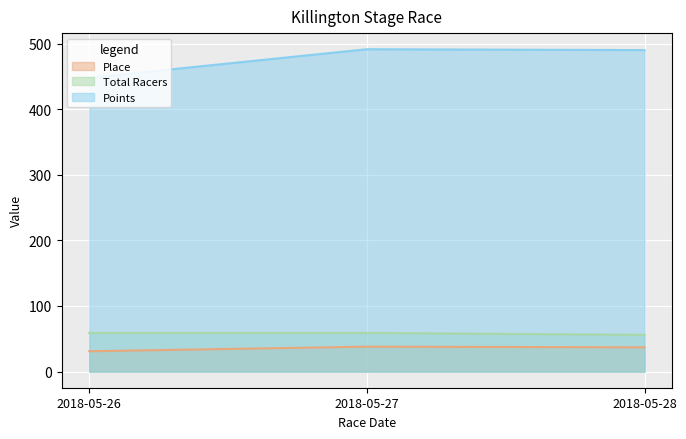

Is the value of Place at 2018-05-28 greater than the value of Points at 2018-05-27?

No